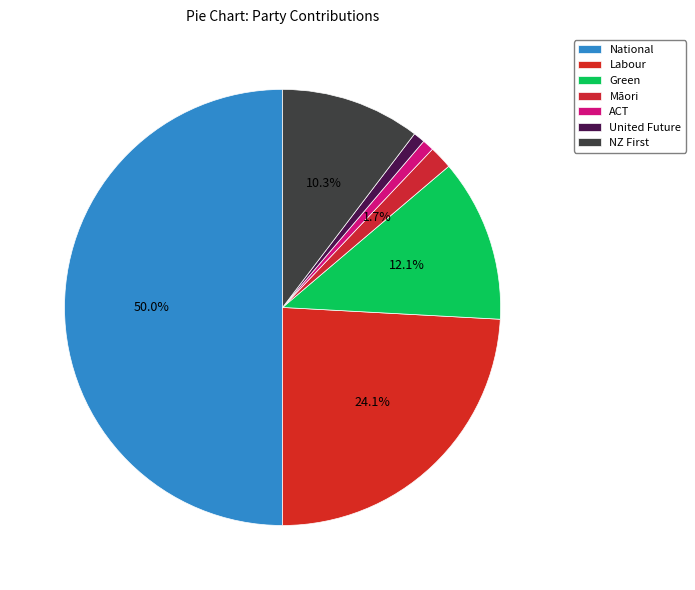

Between Labour and ACT, which is larger?

Labour